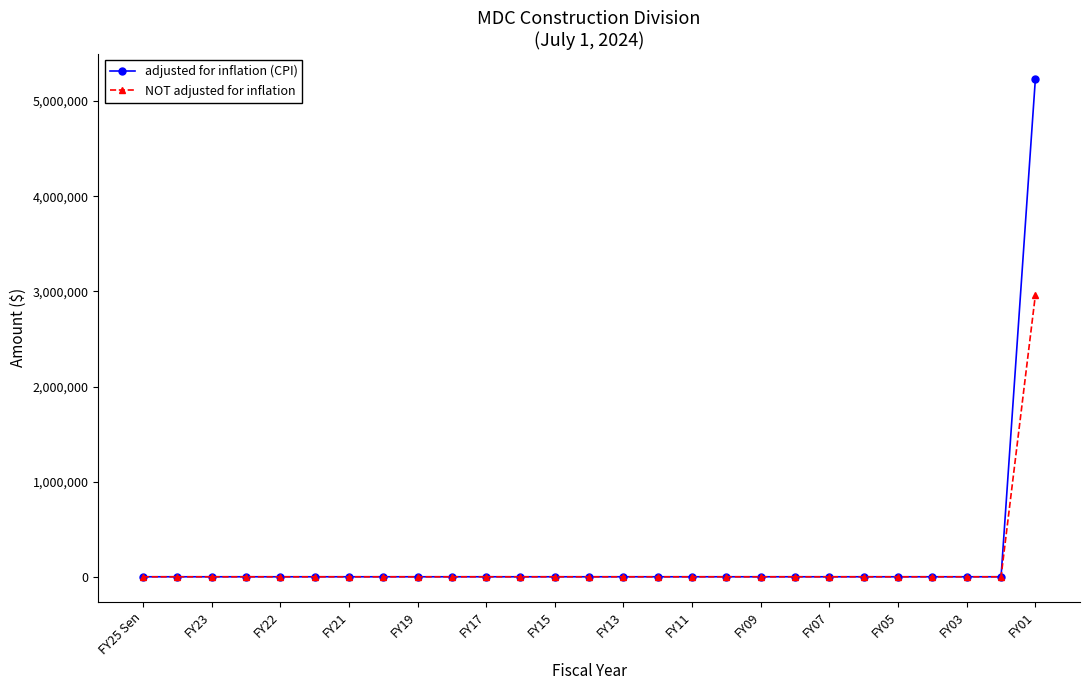

Which series has the widest spread of values?

adjusted for inflation (CPI)